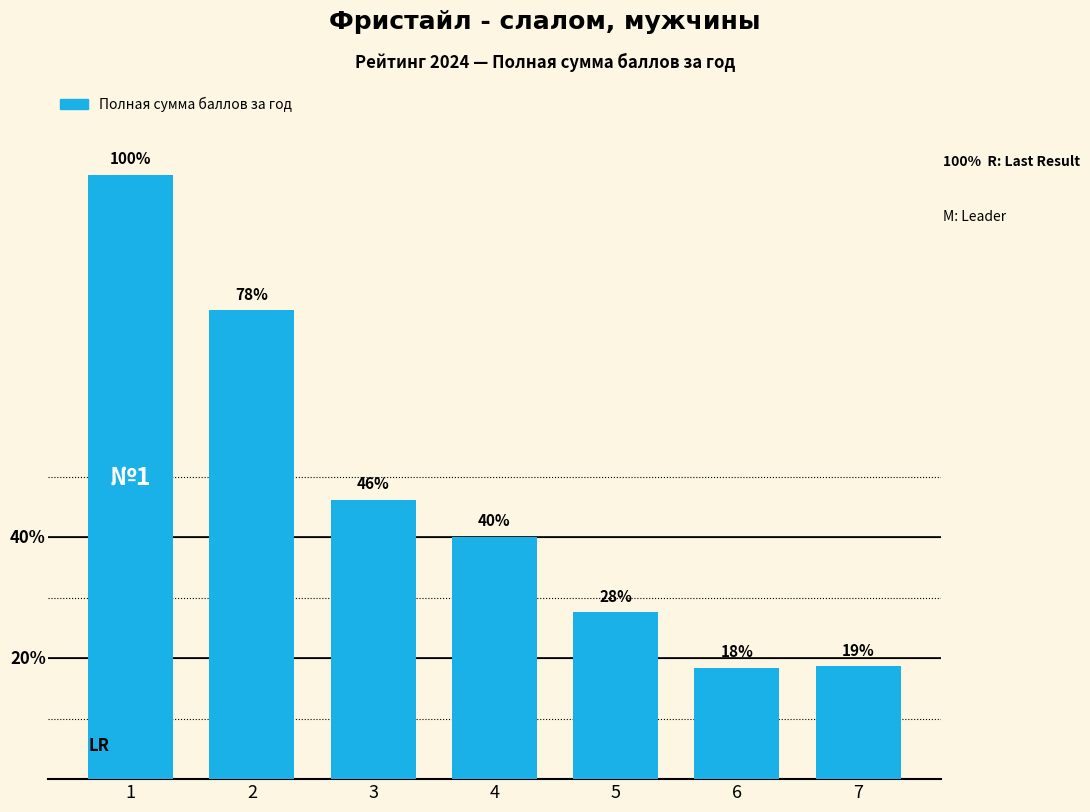

Does the chart contain any negative values?

No